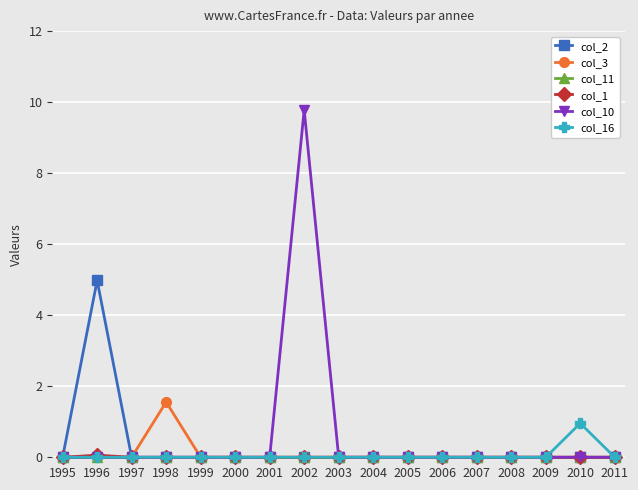

At which label does col_3 reach its peak?

1998